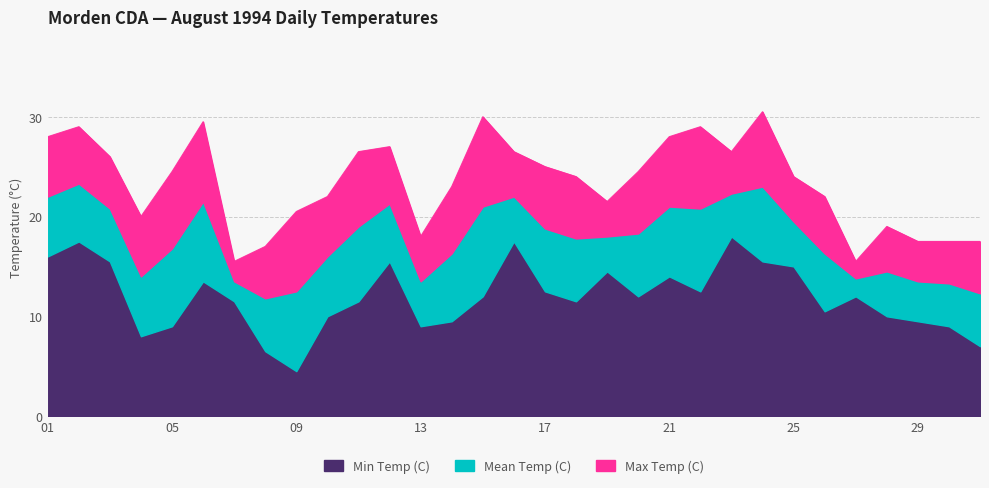

Reading left to right, extract all data points from this chart.

Max Temp (C): 28.0	29.0	26.0	20.0	24.5	29.5	15.5	17.0	20.5	22.0	26.5	27.0	18.0	23.0	30.0	26.5	25.0	24.0	21.5	24.5	28.0	29.0	26.5	30.5	24.0	22.0	15.5	19.0	17.5	17.5	17.5
Mean Temp (C): 22.0	23.3	20.8	14.0	16.8	21.5	13.5	11.8	12.5	16.0	19.0	21.3	13.5	16.3	21.0	22.0	18.8	17.8	18.0	18.3	21.0	20.8	22.3	23.0	19.5	16.3	13.8	14.5	13.5	13.3	12.3
Min Temp (C): 16.0	17.5	15.5	8.0	9.0	13.5	11.5	6.5	4.5	10.0	11.5	15.5	9.0	9.5	12.0	17.5	12.5	11.5	14.5	12.0	14.0	12.5	18.0	15.5	15.0	10.5	12.0	10.0	9.5	9.0	7.0